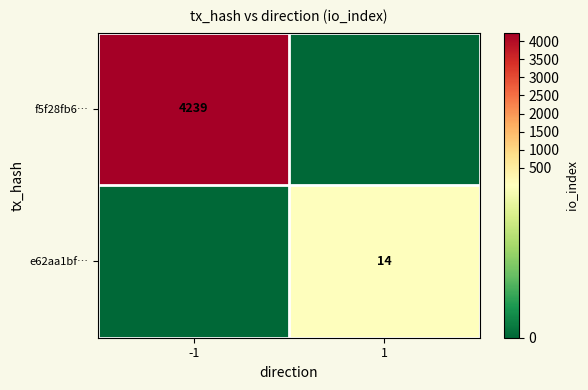

Is it true that e62aa1bf… equals 14 at 1?

True